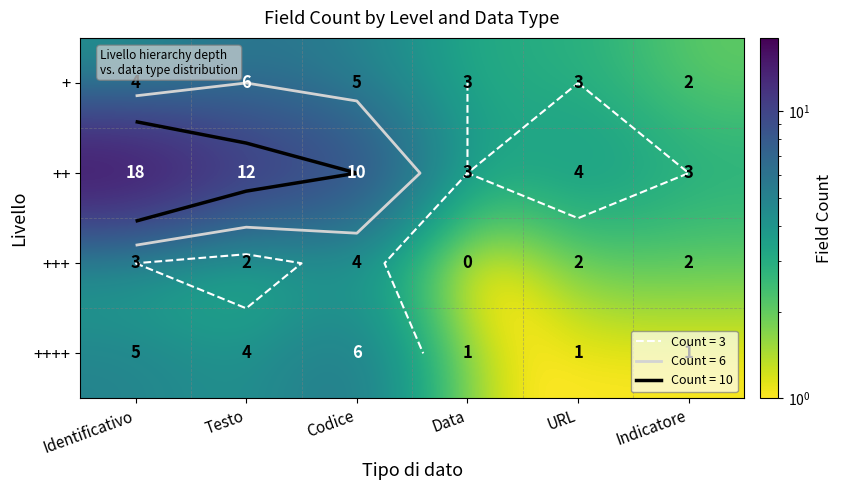

How many data points does each series have?

6